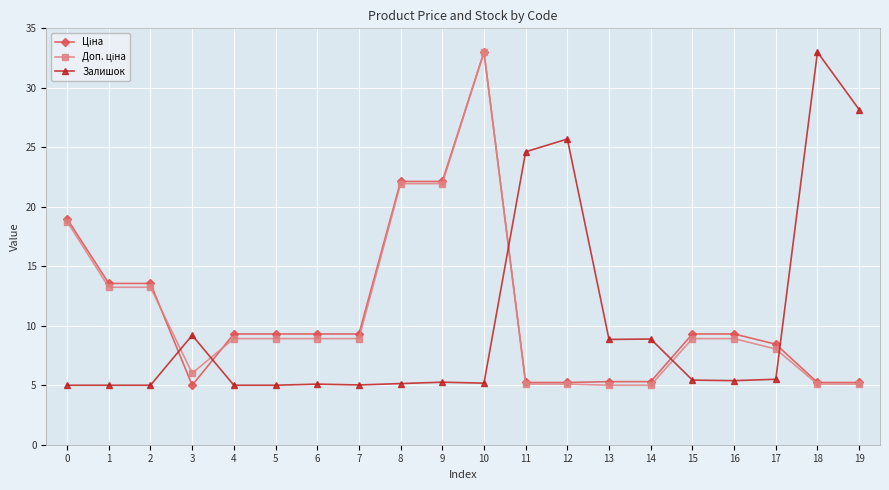

How many data points does each series have?

20